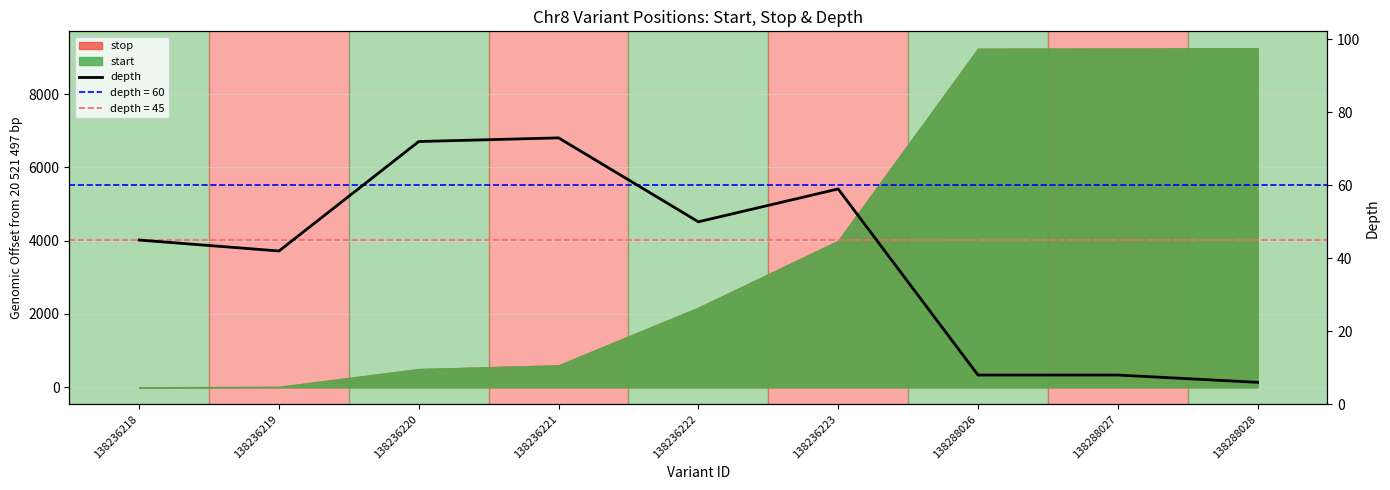

What is the difference between the maximum and minimum values?

67